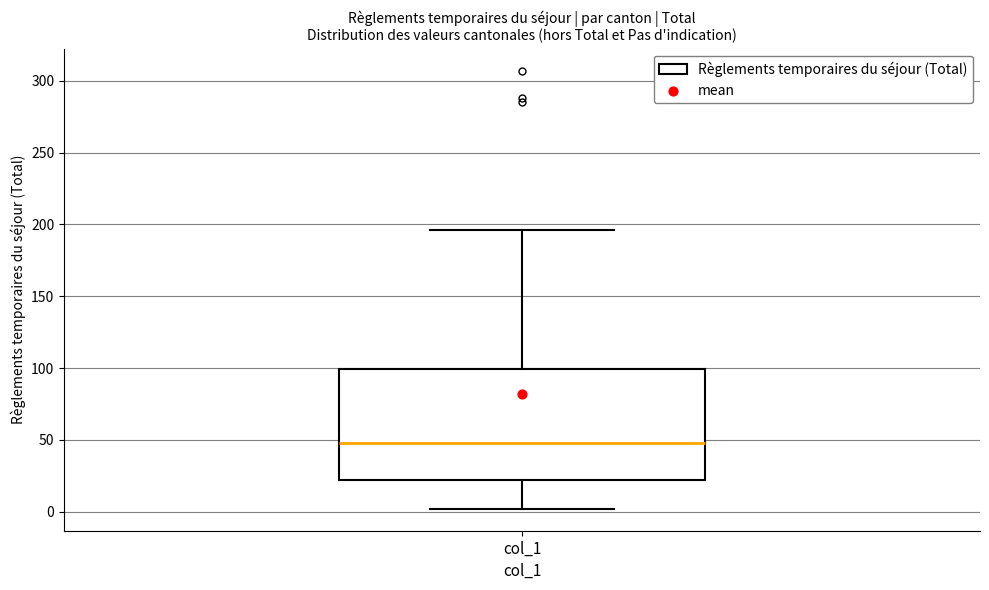

Where does the median line of the box for col_1 sit on the y-axis? The values are not printed on the chart, so give them approximately, as read against the axis.

50